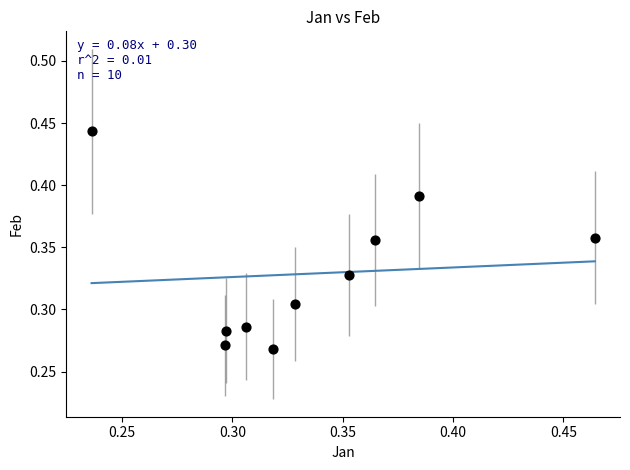

How many points are shown in the scatter plot?

10